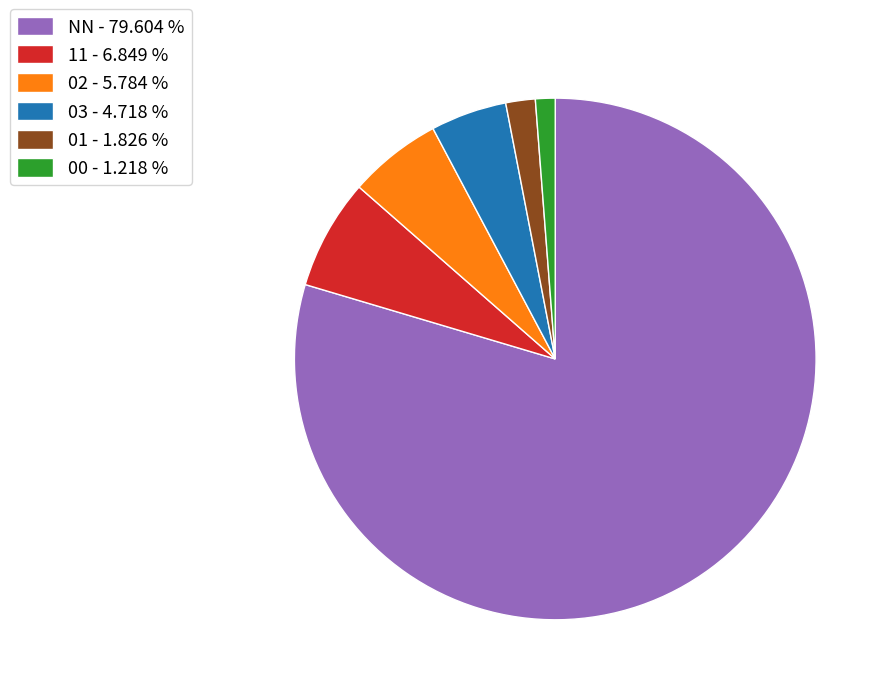

Approximately how many times larger is the value at 00 compared to 03?

0.3